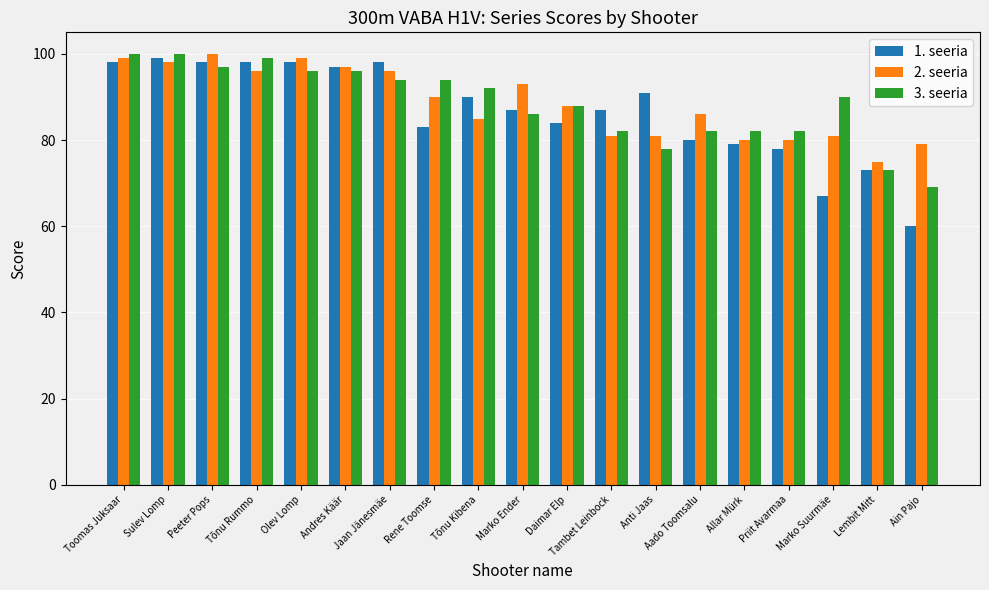

Which series changed the most between Olev Lomp and Rene Toomse?

1. seeria